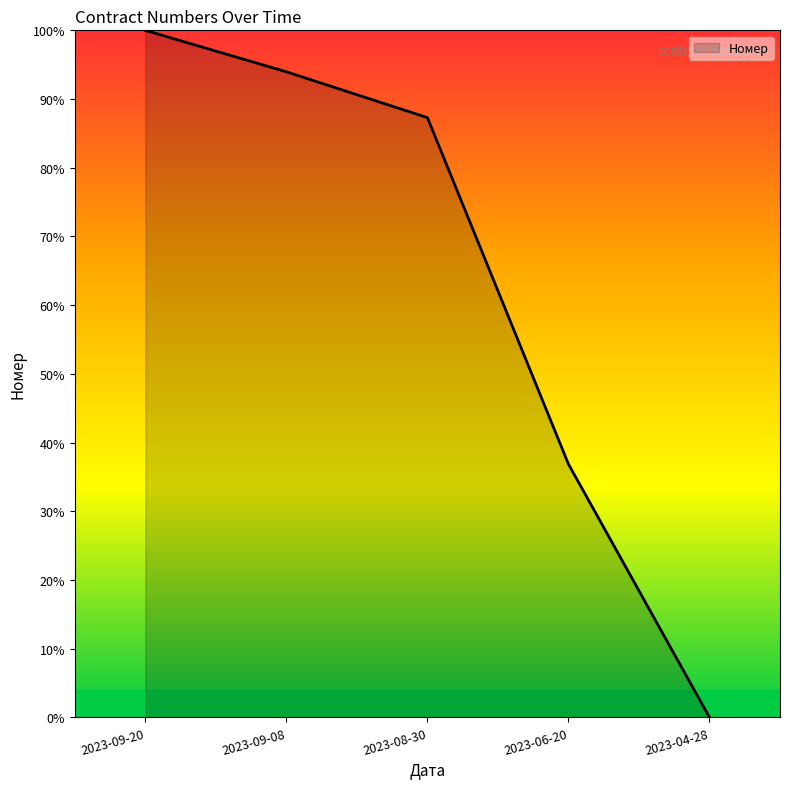

What is the difference between the values at 2023-09-08 and 2023-08-30?

6.7